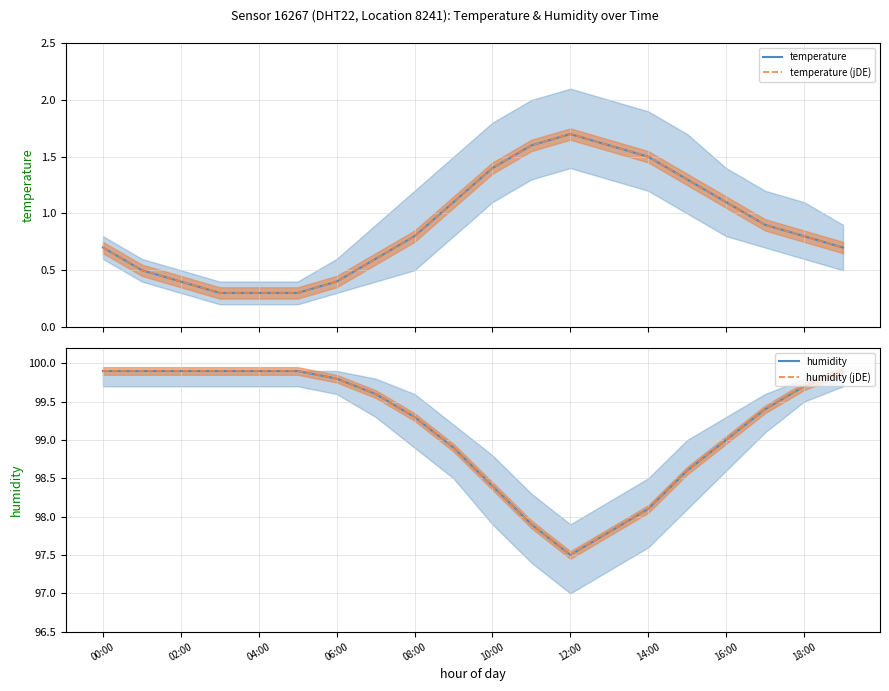

Count the number of categories in the chart.

20